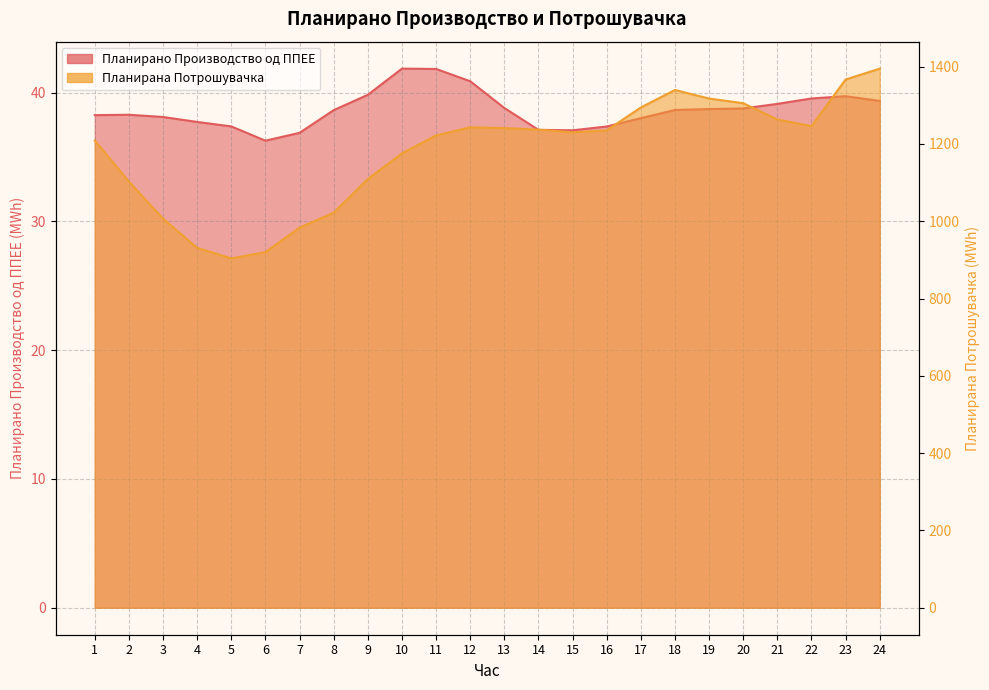

Which category has the highest value in the Планирано Производство од ППЕЕ series?

10